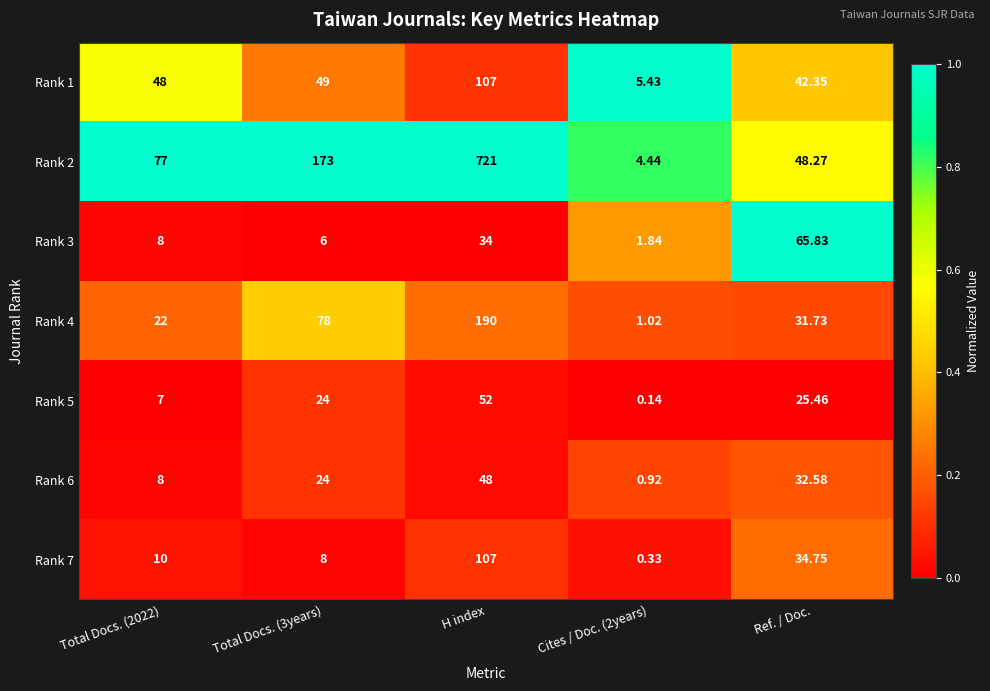

At which category is the sum across all series the highest?

H index